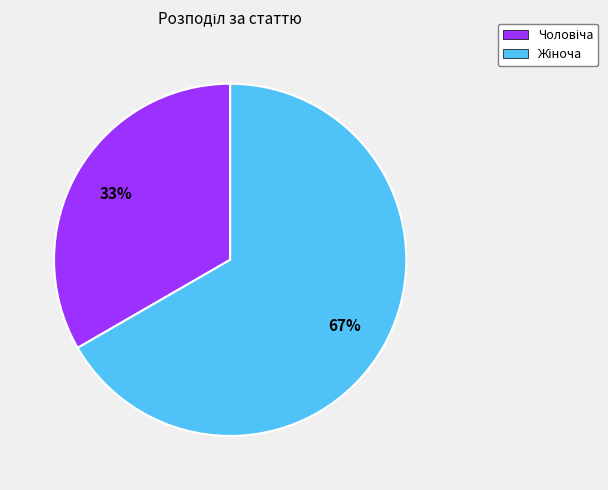

Is there any slice that represents more than half of the pie?

Yes